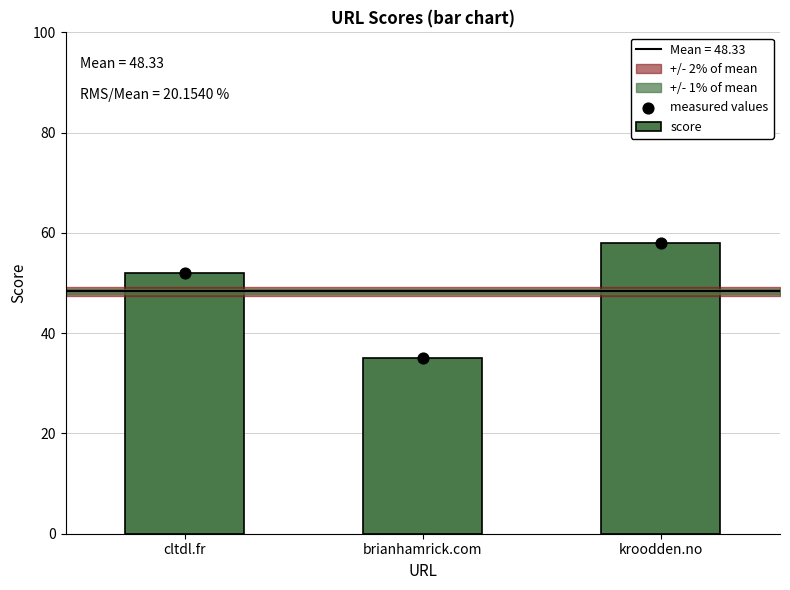

Which series reaches the minimum Y coordinate?

score